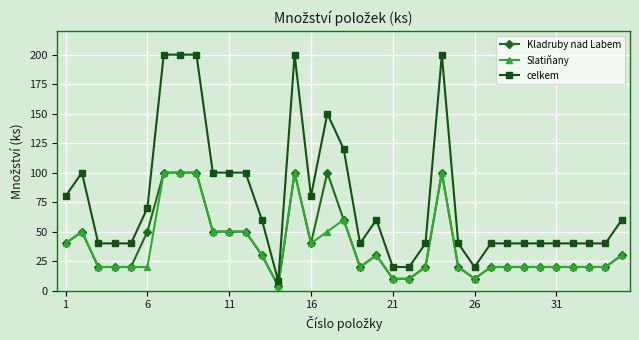

Reading left to right, what are all the values shown in this chart?

Kladruby nad Labem: 40	50	20	20	20	50	100	100	100	50	50	50	30	4	100	40	100	60	20	30	10	10	20	100	20	10	20	20	20	20	20	20	20	20	30
Slatiňany: 40	50	20	20	20	20	100	100	100	50	50	50	30	4	100	40	50	60	20	30	10	10	20	100	20	10	20	20	20	20	20	20	20	20	30
celkem: 80	100	40	40	40	70	200	200	200	100	100	100	60	8	200	80	150	120	40	60	20	20	40	200	40	20	40	40	40	40	40	40	40	40	60